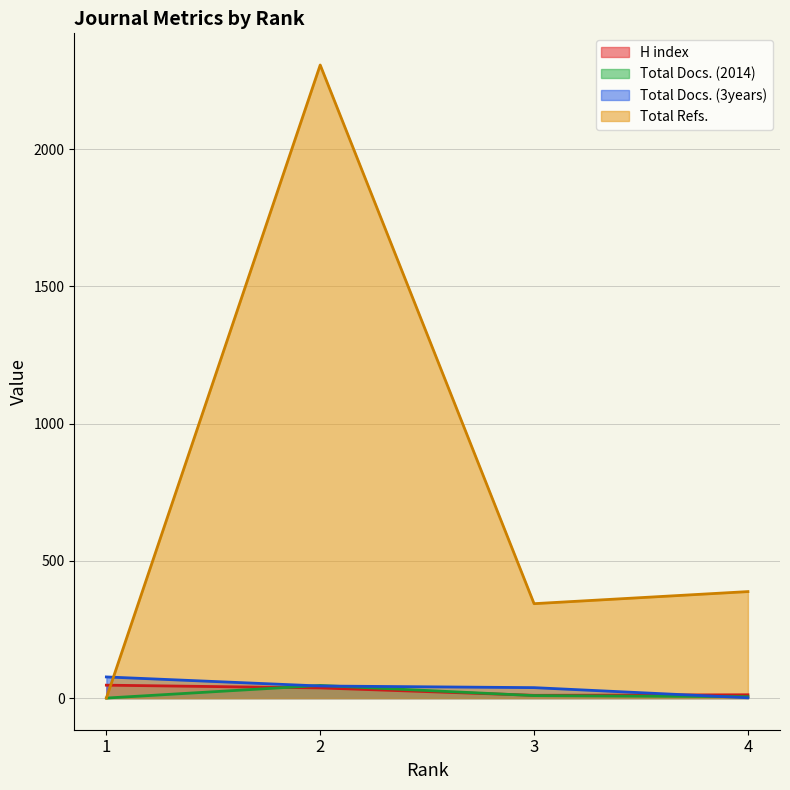

At which category does the chart reach its peak across all series?

2